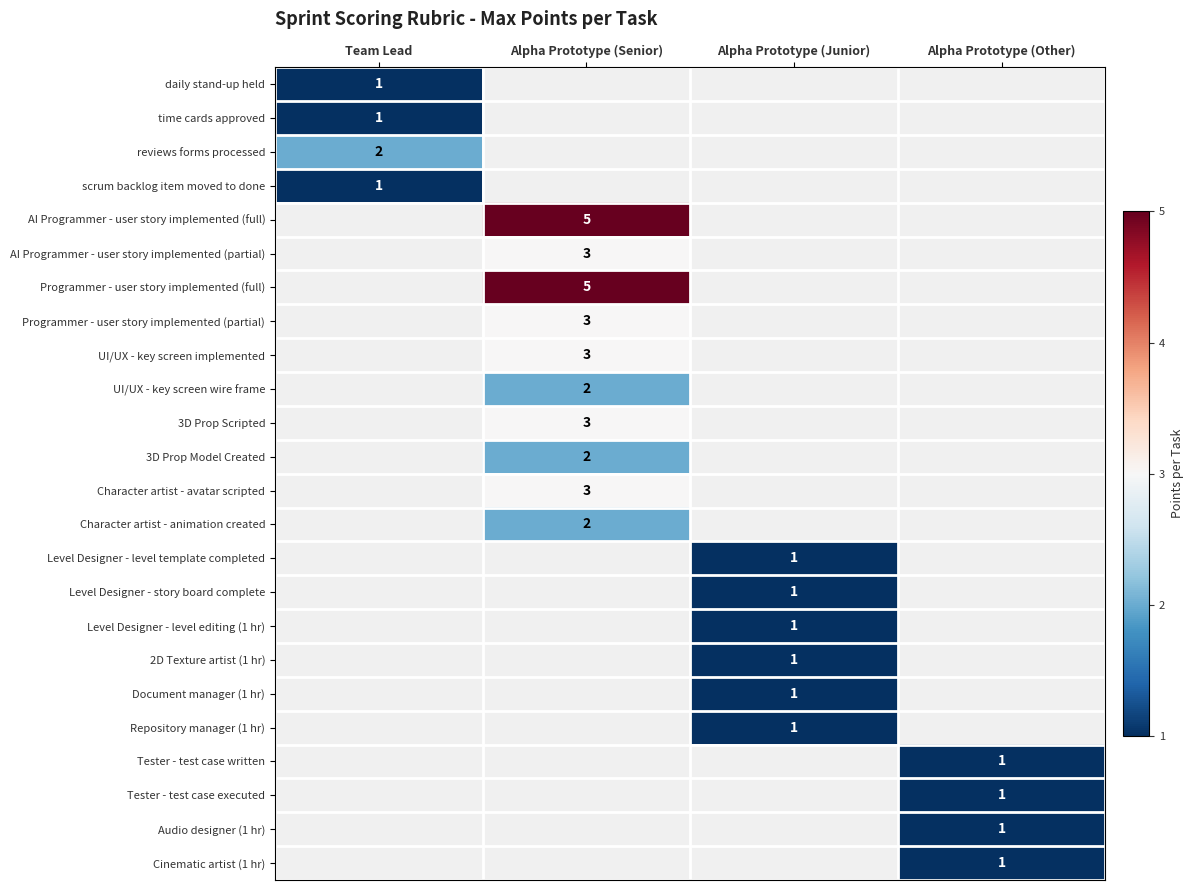

The value of Level Designer - story board complete at Alpha Prototype (Junior) is 1. True or false?

True